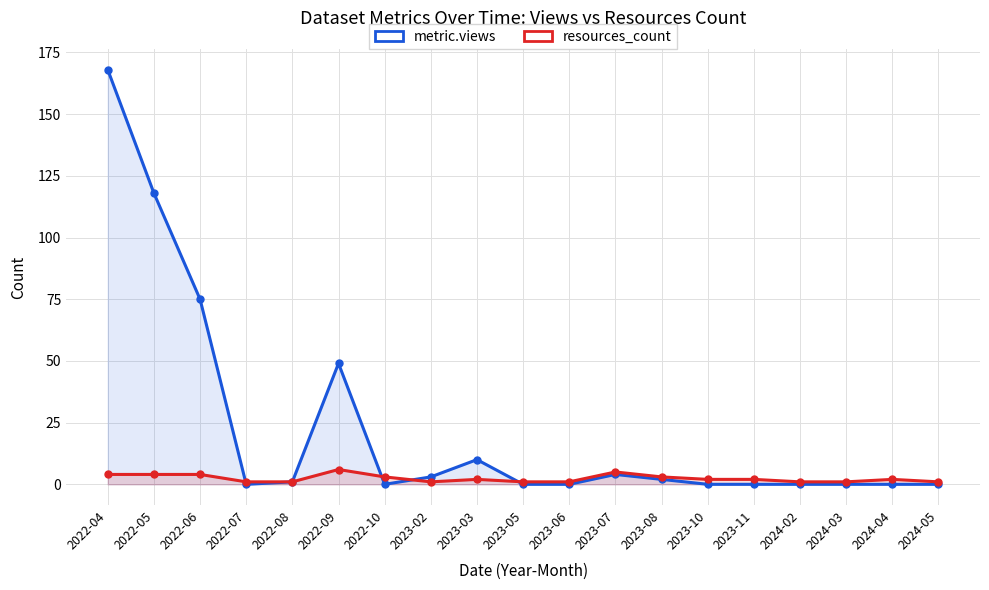

How many intersections are there between resources_count and metric.views?

4